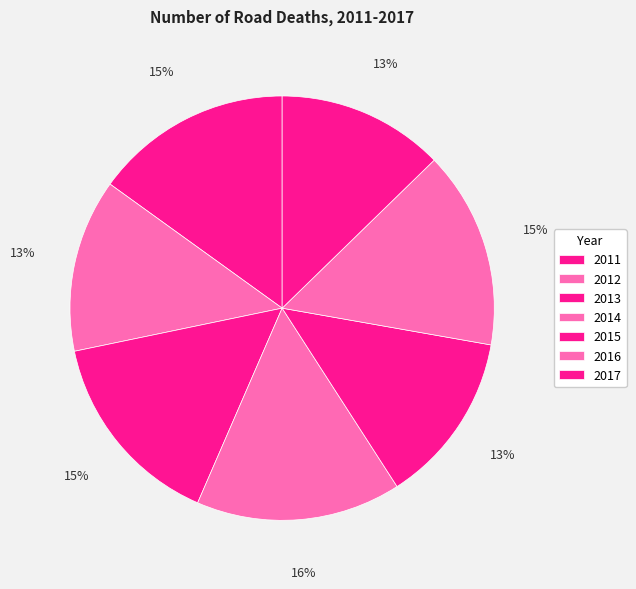

What is the change in value from 2014 to 2017?

-36